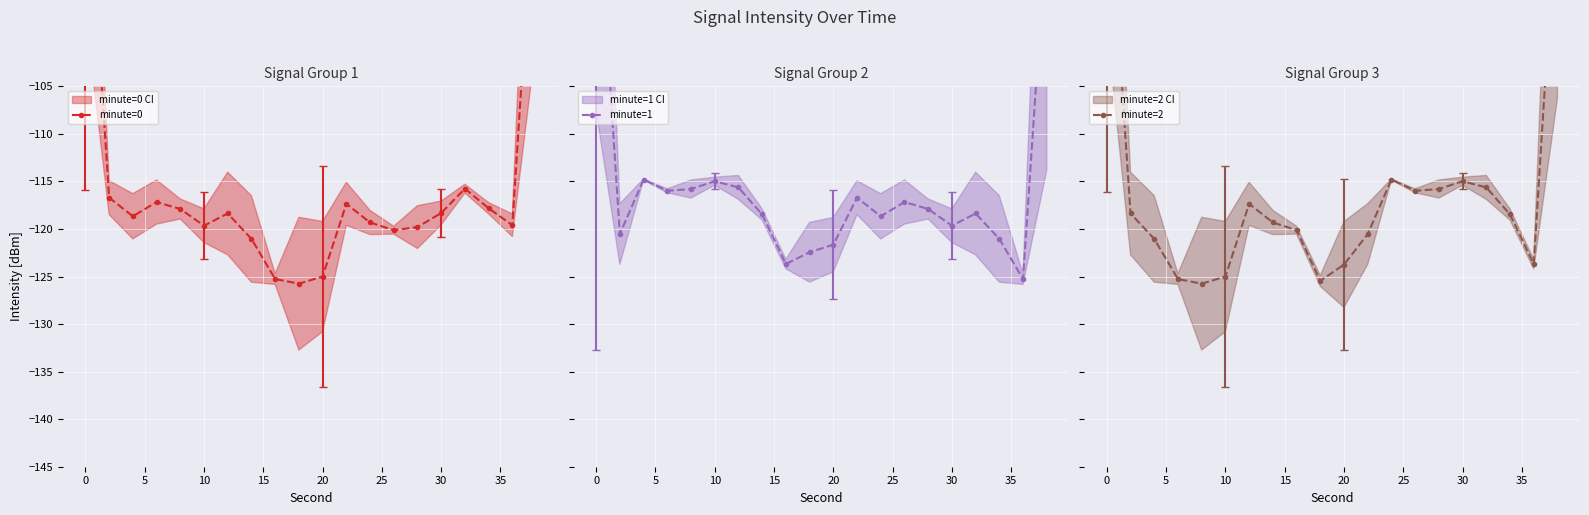

How many lines are shown in the chart?

3